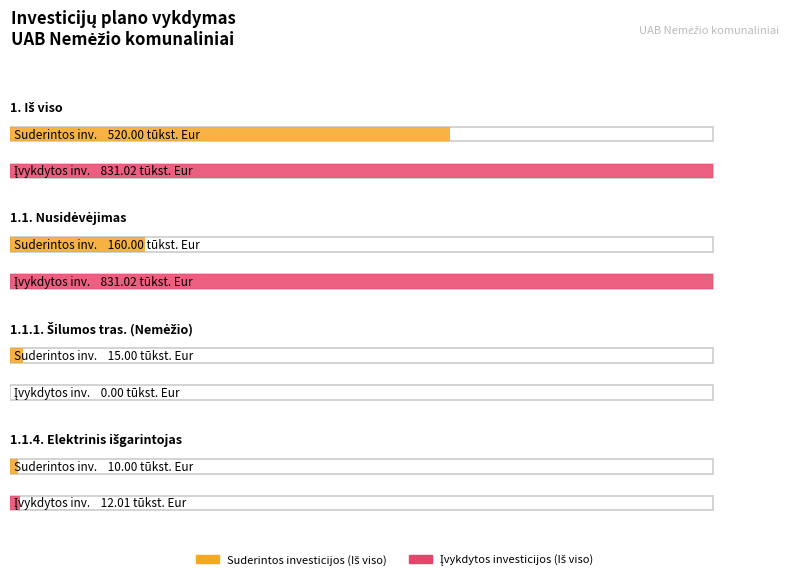

Does the chart contain stacked bars?

No